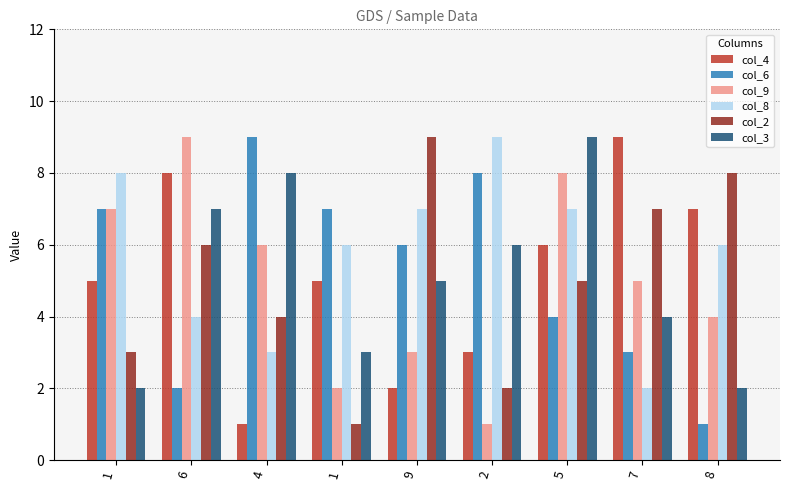

Reading left to right, extract all data points from this chart.

col_4: 5	8	1	5	2	3	6	9	7
col_6: 7	2	9	7	6	8	4	3	1
col_9: 7	9	6	2	3	1	8	5	4
col_8: 8	4	3	6	7	9	7	2	6
col_2: 3	6	4	1	9	2	5	7	8
col_3: 2	7	8	3	5	6	9	4	2